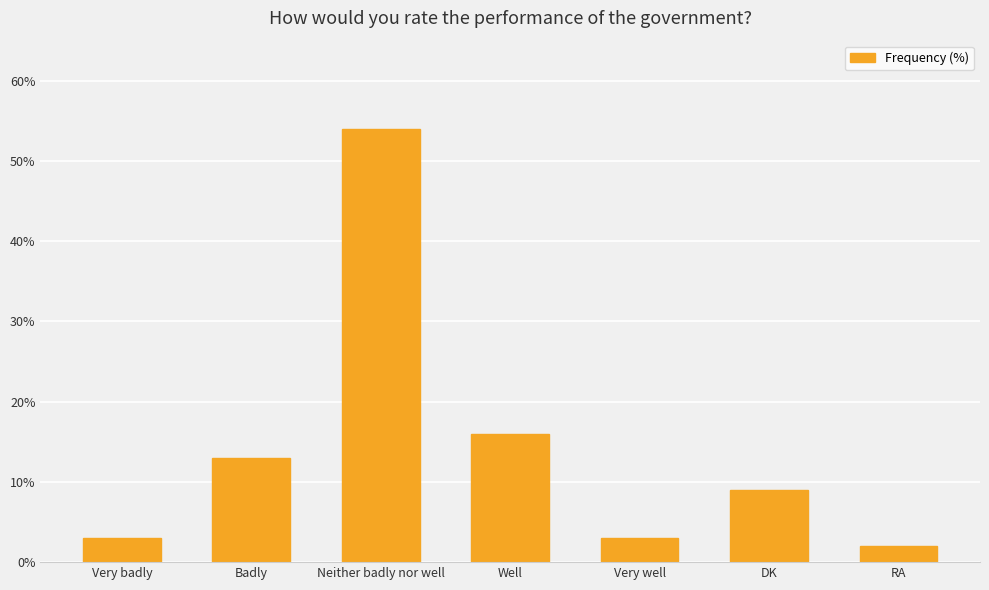

Read the value at Badly.

13